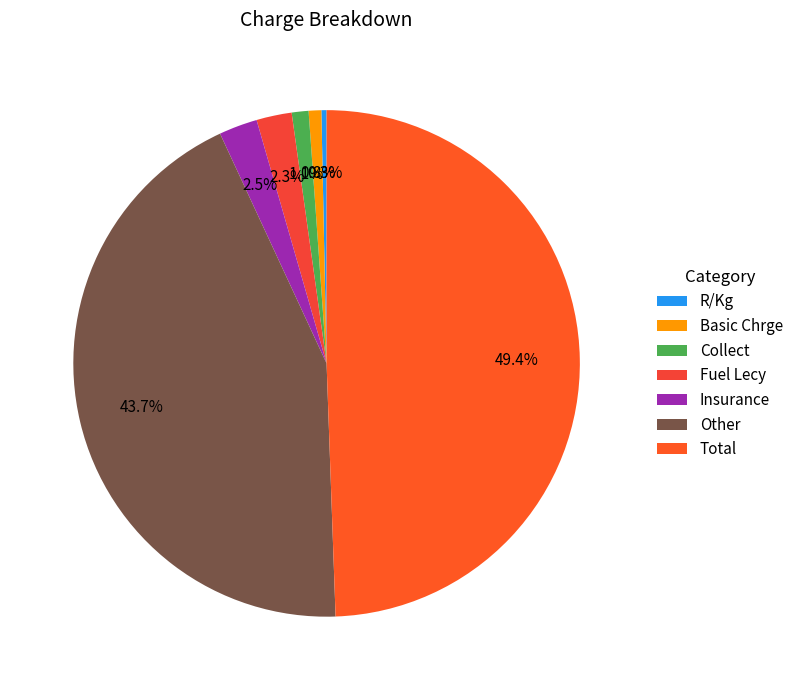

Is the sum of Other and Insurance greater than half?

No